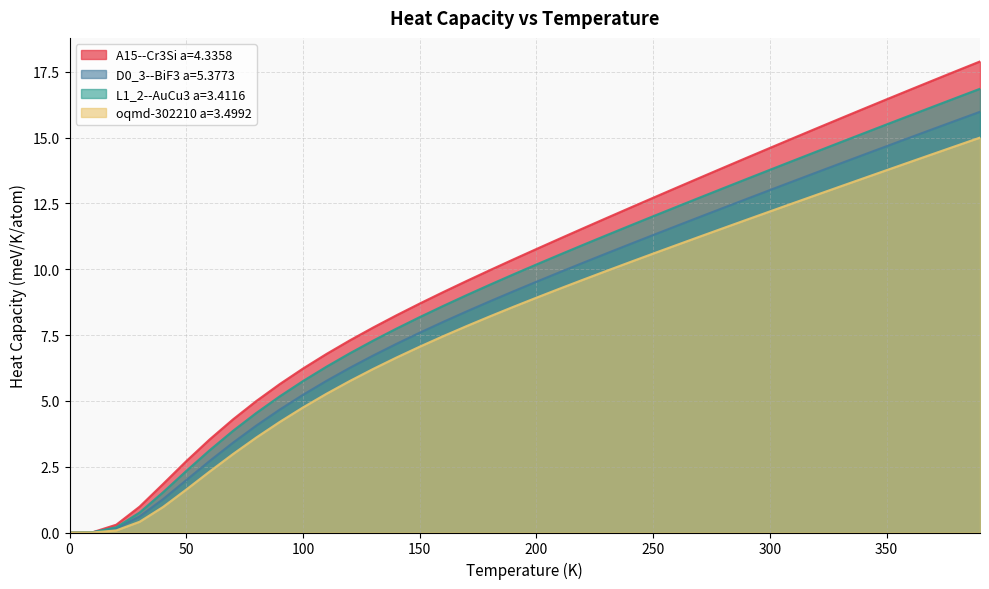

At which category is the sum across all series the highest?

390.0